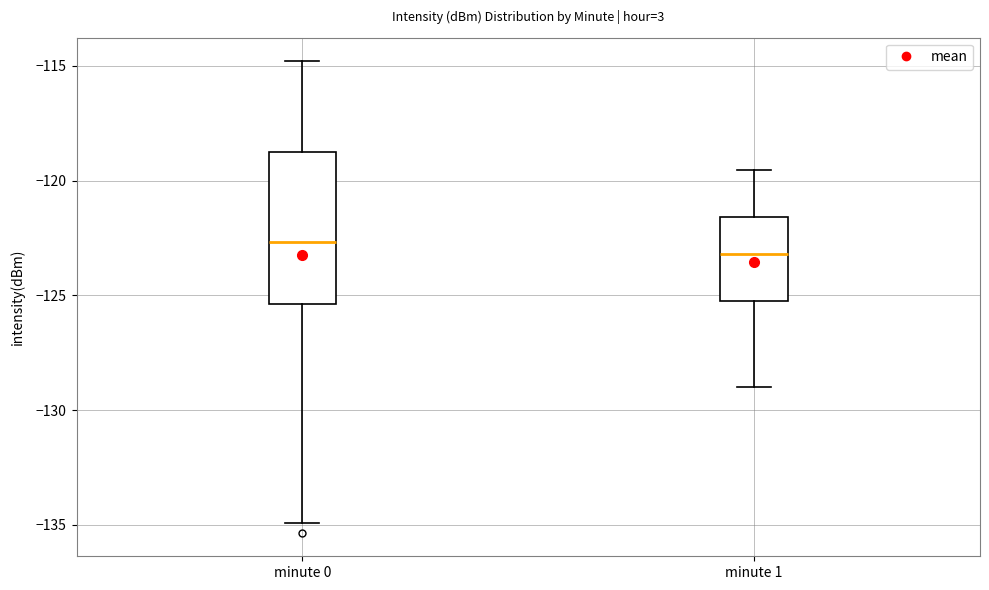

Reading left to right, read every box against the y-axis: the position of its median line, the range the box covers, and the ends of its whiskers. The values are not printed on the chart, so give them approximately, as read against the axis.

minute 0: median -122.5, box -125.5 to -119.0, whiskers -135.0 to -115.0
minute 1: median -123.0, box -125.0 to -121.5, whiskers -129.0 to -119.5